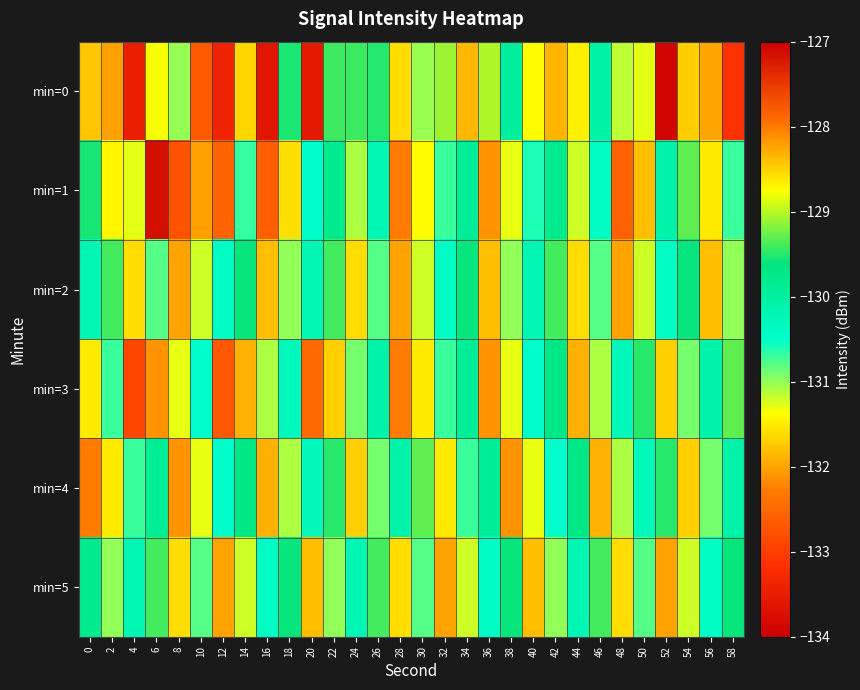

Reading right to left, list all the values displayed in this chart.

min=0: 58=-133.1	56=-132.0	54=-131.7	52=-133.9	50=-131.3	48=-131.1	46=-130.1	44=-131.5	42=-131.9	40=-131.4	38=-130.0	36=-129.0	34=-131.9	32=-129.1	30=-131.0	28=-131.6	26=-129.5	24=-129.4	22=-129.4	20=-133.6	18=-129.5	16=-133.6	14=-131.6	12=-133.4	10=-132.7	8=-131.0	6=-131.4	4=-133.4	2=-132.0	0=-131.8
min=1: 58=-130.7	56=-131.5	54=-129.3	52=-130.1	50=-131.8	48=-132.6	46=-130.4	44=-131.2	42=-129.8	40=-130.6	38=-131.3	36=-132.1	34=-129.9	32=-130.7	30=-131.4	28=-132.3	26=-130.2	24=-131.1	22=-129.8	20=-130.5	18=-131.6	16=-132.6	14=-130.7	12=-132.6	10=-132.0	8=-132.7	6=-127.1	4=-131.3	2=-128.7	0=-129.5
min=2: 58=-131.0	56=-131.8	54=-129.6	52=-130.4	50=-131.2	48=-132.0	46=-130.8	44=-131.6	42=-129.4	40=-130.2	38=-131.0	36=-131.8	34=-129.6	32=-130.4	30=-131.2	28=-132.0	26=-130.8	24=-131.6	22=-129.4	20=-130.2	18=-131.0	16=-131.8	14=-129.6	12=-130.4	10=-131.2	8=-132.0	6=-130.8	4=-131.6	2=-129.4	0=-130.2
min=3: 58=-129.3	56=-130.1	54=-130.9	52=-131.7	50=-129.5	48=-130.3	46=-131.1	44=-131.9	42=-129.7	40=-130.5	38=-131.3	36=-132.1	34=-129.9	32=-130.7	30=-131.5	28=-132.3	26=-130.1	24=-130.9	22=-131.7	20=-132.5	18=-130.3	16=-131.1	14=-131.9	12=-132.7	10=-130.5	8=-131.3	6=-132.1	4=-132.9	2=-130.7	0=-131.5
min=4: 58=-130.1	56=-130.9	54=-131.7	52=-129.5	50=-130.3	48=-131.1	46=-131.9	44=-129.7	42=-130.5	40=-131.3	38=-132.1	36=-129.9	34=-130.7	32=-131.5	30=-129.3	28=-130.1	26=-130.9	24=-131.7	22=-129.5	20=-130.3	18=-131.1	16=-131.9	14=-129.7	12=-130.5	10=-131.3	8=-132.1	6=-129.9	4=-130.7	2=-131.5	0=-132.3
min=5: 58=-129.6	56=-130.4	54=-131.2	52=-132.0	50=-130.8	48=-131.6	46=-129.4	44=-130.2	42=-131.0	40=-131.8	38=-129.6	36=-130.4	34=-131.2	32=-132.0	30=-130.8	28=-131.6	26=-129.4	24=-130.2	22=-131.0	20=-131.8	18=-129.6	16=-130.4	14=-131.2	12=-132.0	10=-130.8	8=-131.6	6=-129.4	4=-130.2	2=-131.0	0=-129.8